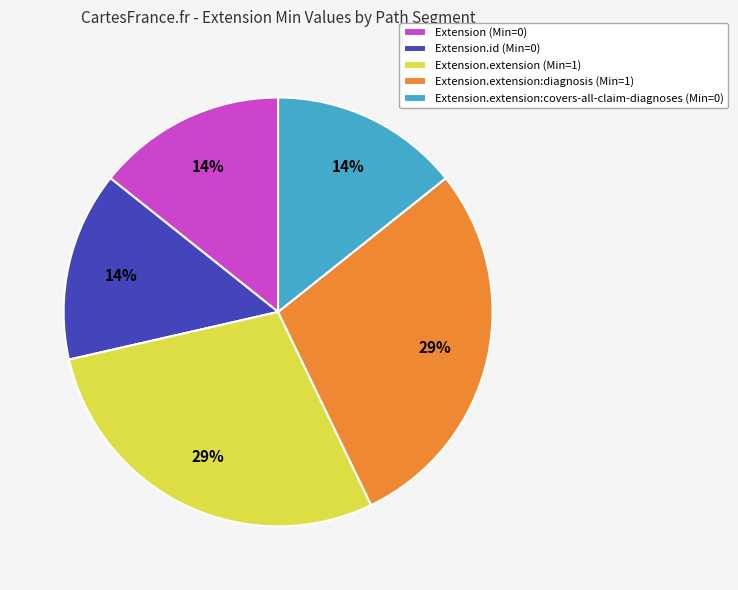

How many slices are in this pie chart?

5